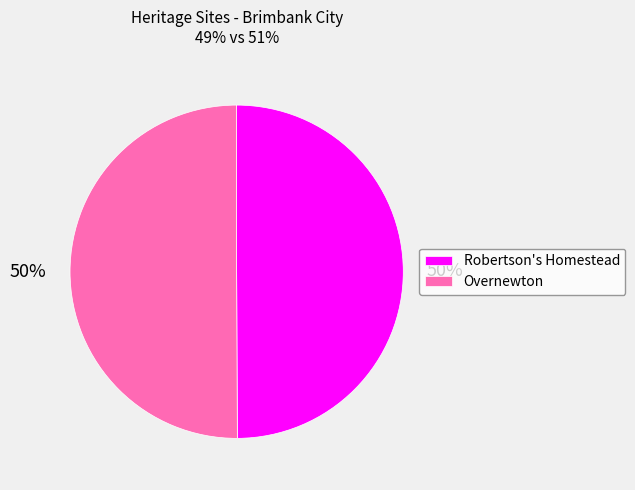

Is the sum of Robertson's Homestead and Overnewton greater than half?

Yes